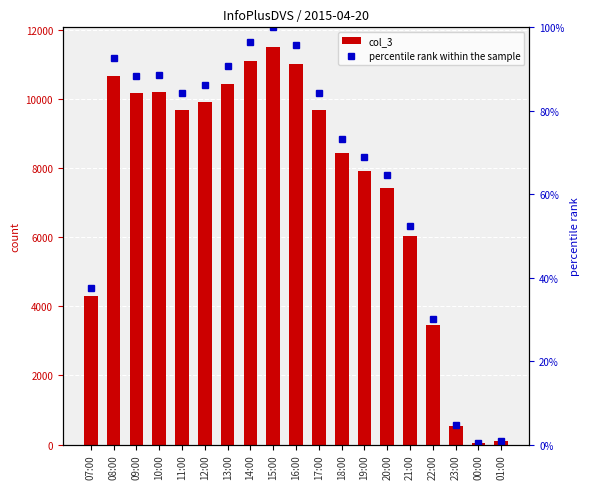

Is it true that col_3 equals 5090.7 at 20:00?

False